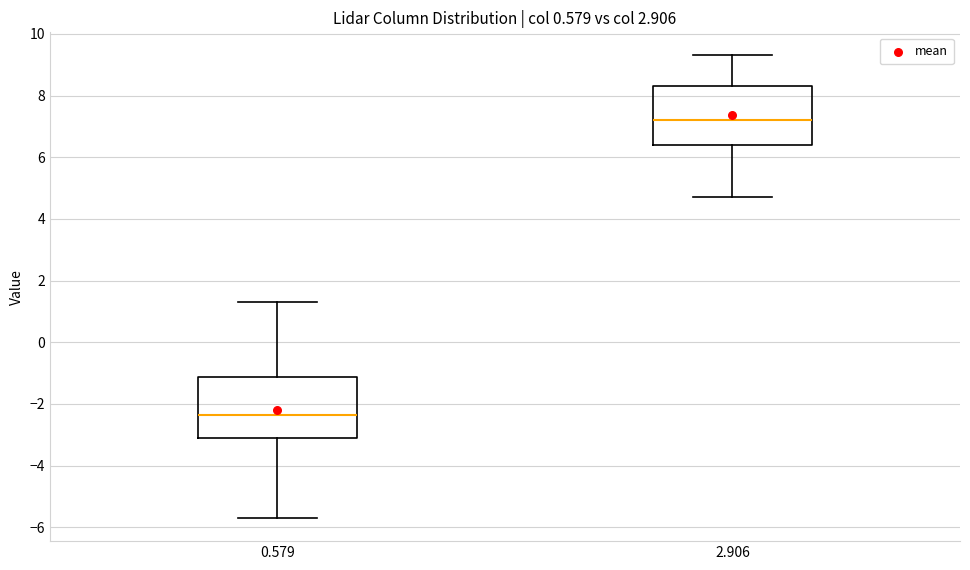

Where does the lower whisker of the box at x = 0.579 end on the y-axis? The values are not printed on the chart, so give them approximately, as read against the axis.

-5.6